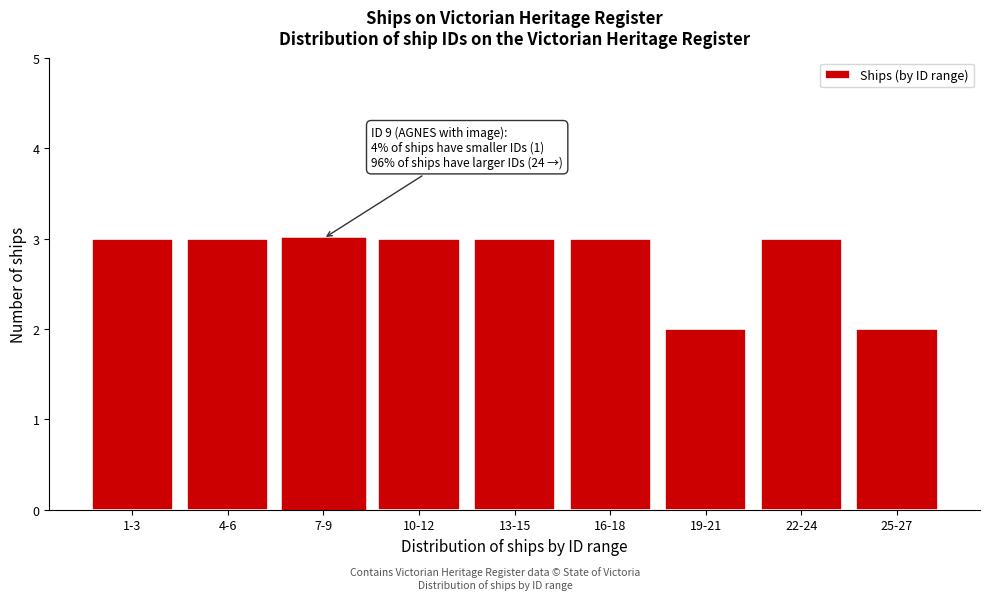

Reading right to left, transcribe all the data shown in this chart.

25-27=2	22-24=3	19-21=2	16-18=3	13-15=3	10-12=3	7-9=3	4-6=3	1-3=3